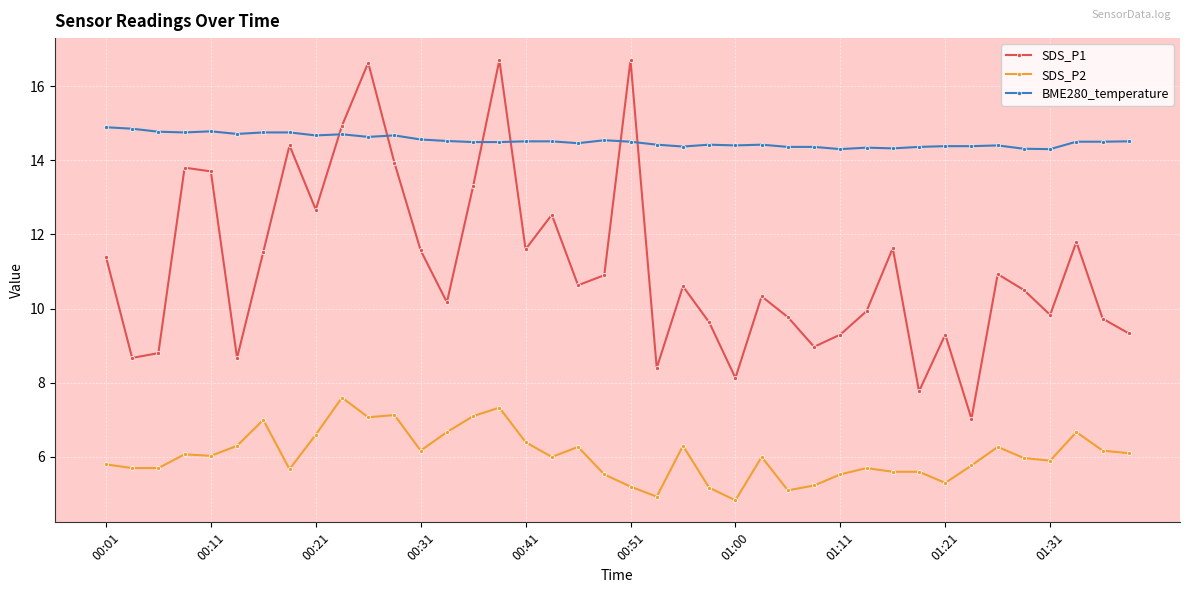

How many series are shown in this chart?

3